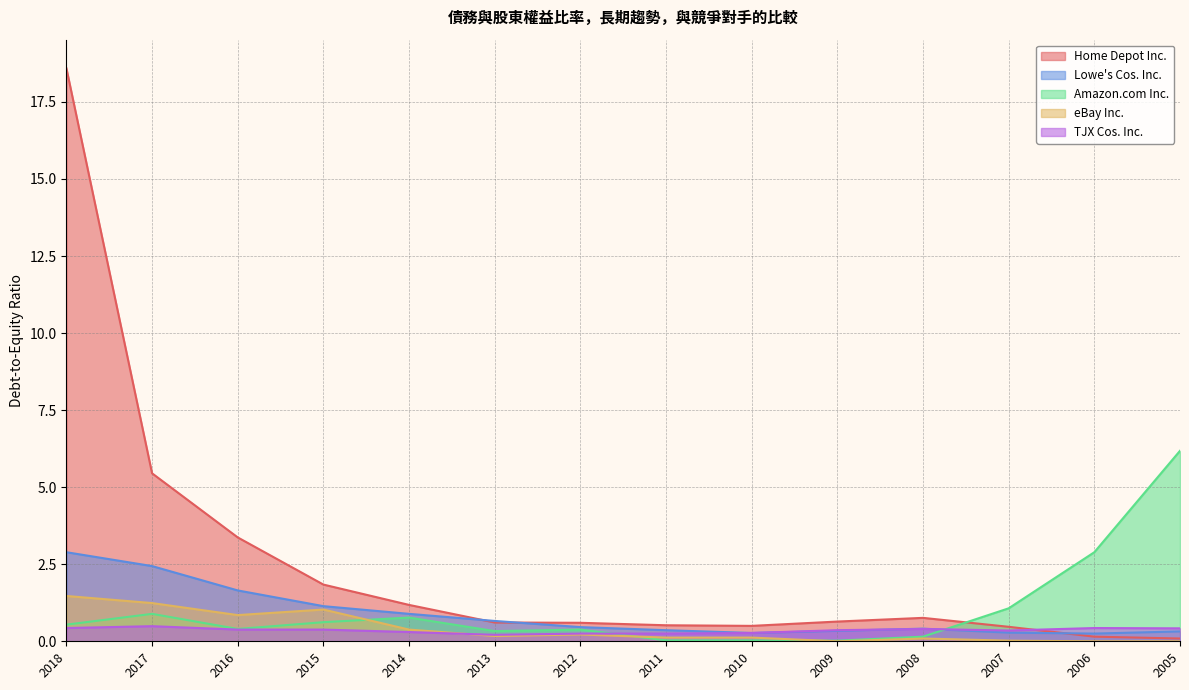

What is the total value across all series at 2011?

1.3